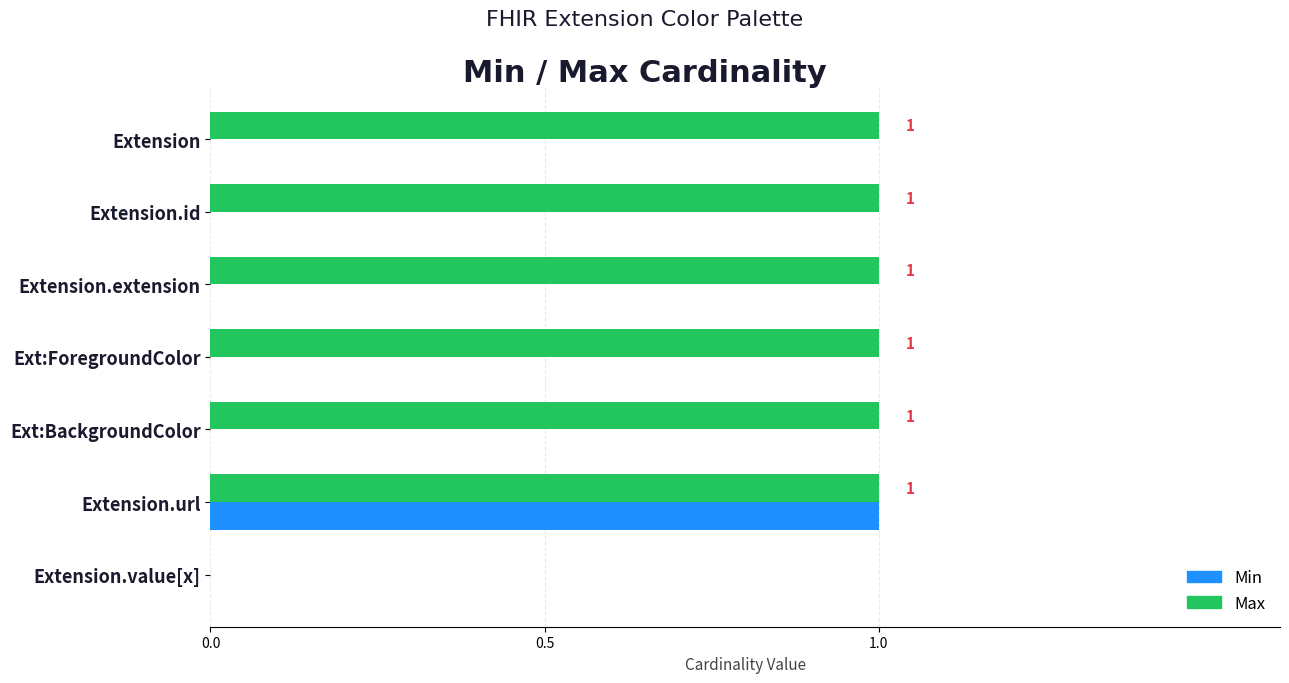

What is the sum of all Max values?

6